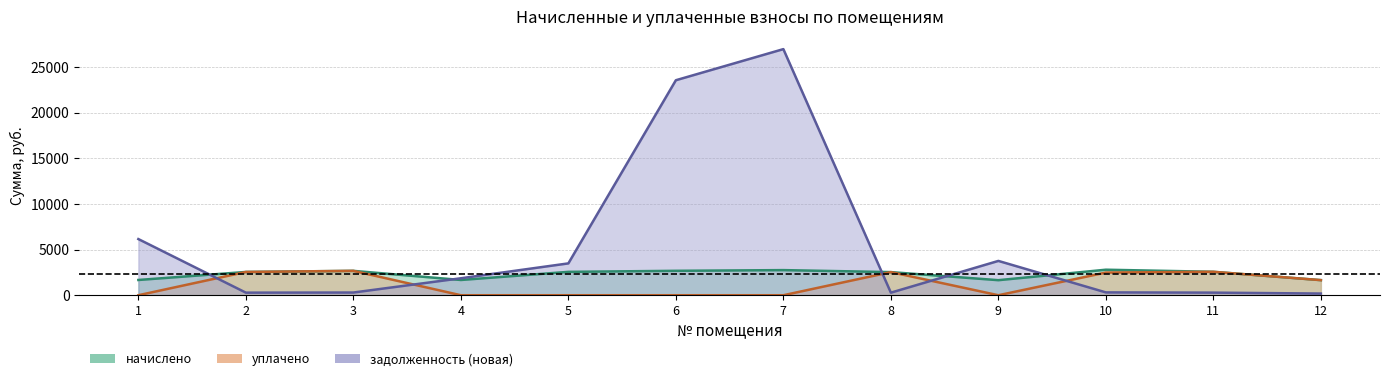

Is it true that уплачено equals 557.3 at 12?

False